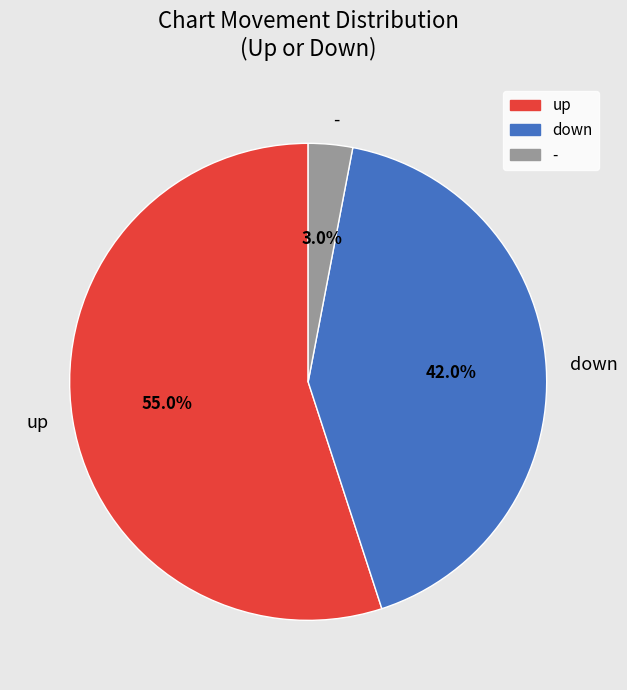

To the nearest percent, what is the combined percentage of - and down?

45%